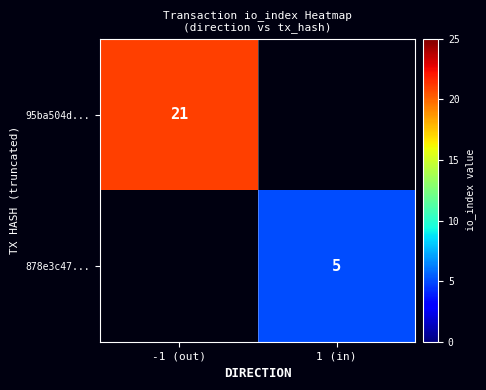

How many categories are shown in the chart?

2